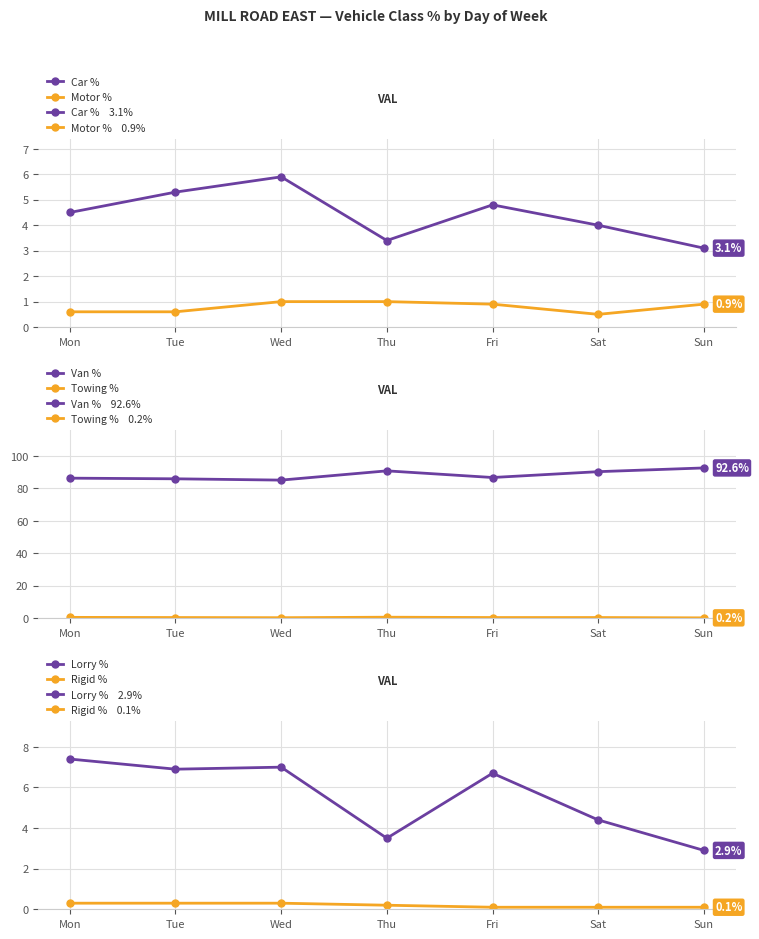

How many lines are shown in the chart?

6